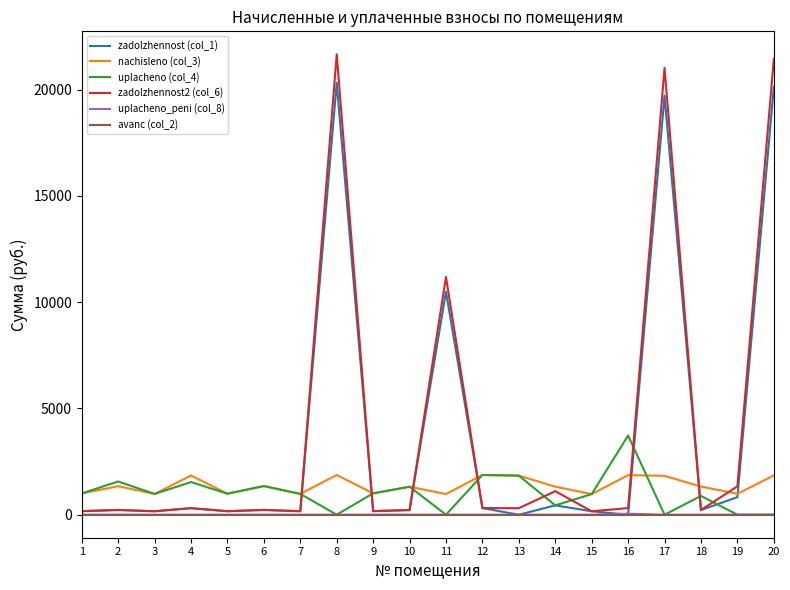

What is the difference between the second highest and second lowest values in the zadolzhennost (col_1) series?

20120.1